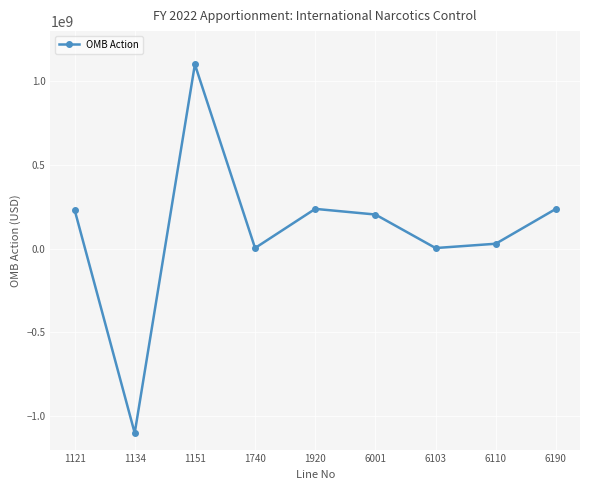

What is the smallest value displayed?

-1101108101